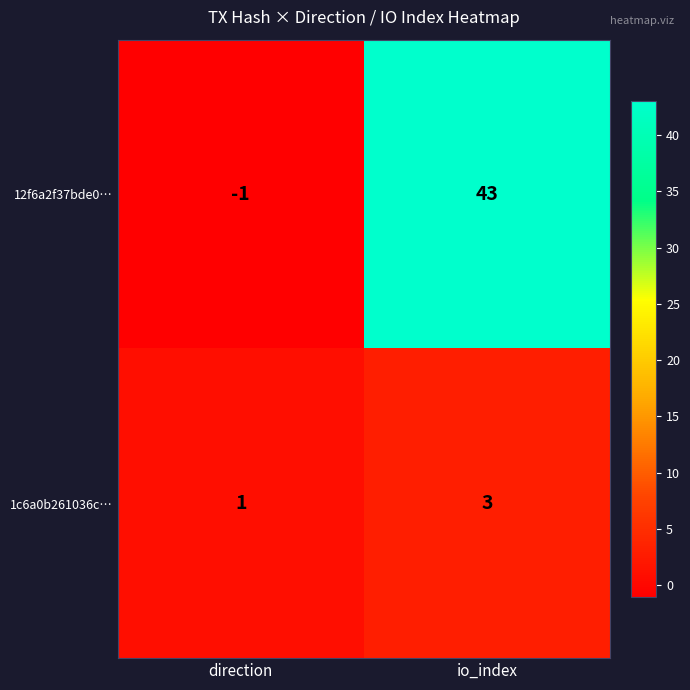

At which label is 1c6a0b261036c… closest to 2?

direction